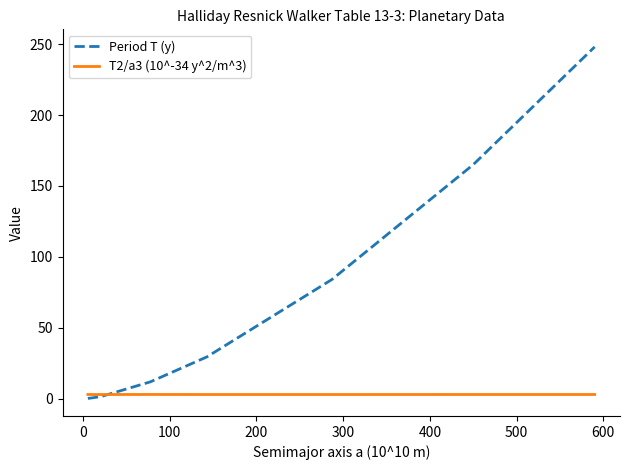

List the series in order of their overall mean, lowest first.

T2/a3 (10^-34 y^2/m^3), Period T (y)